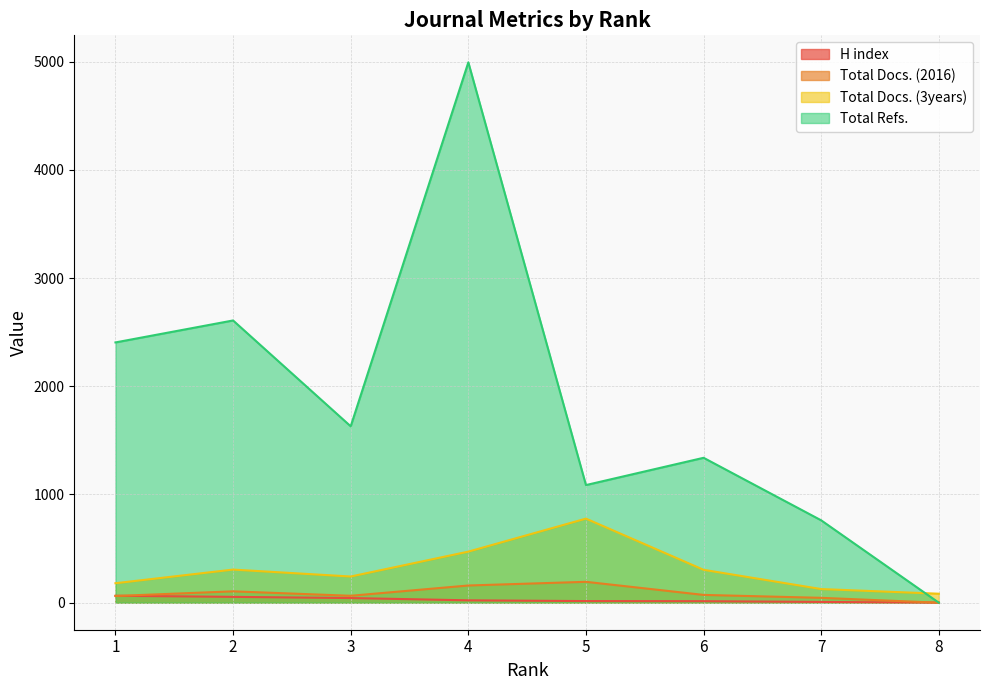

True or false: Total Docs. (2016) and Total Docs. (3years) intersect in this chart.

False